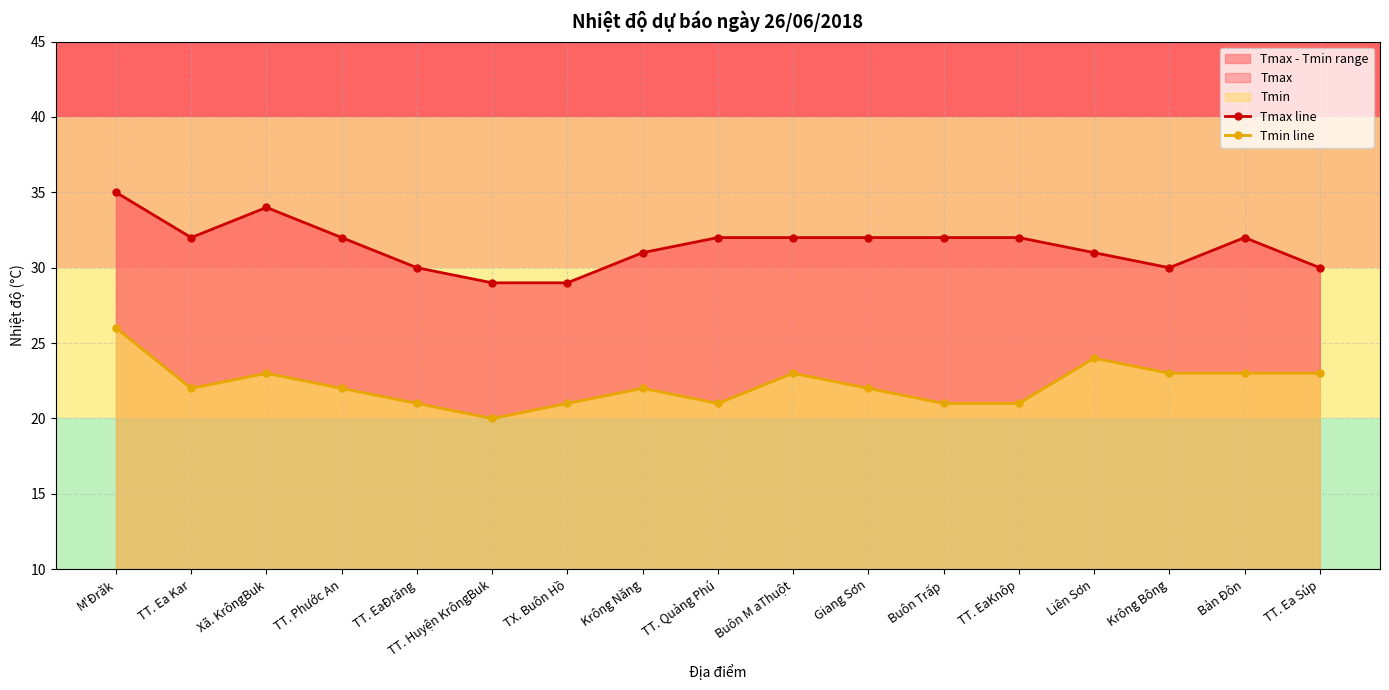

The value of Tmax line at TT. Phước An is 32. True or false?

True